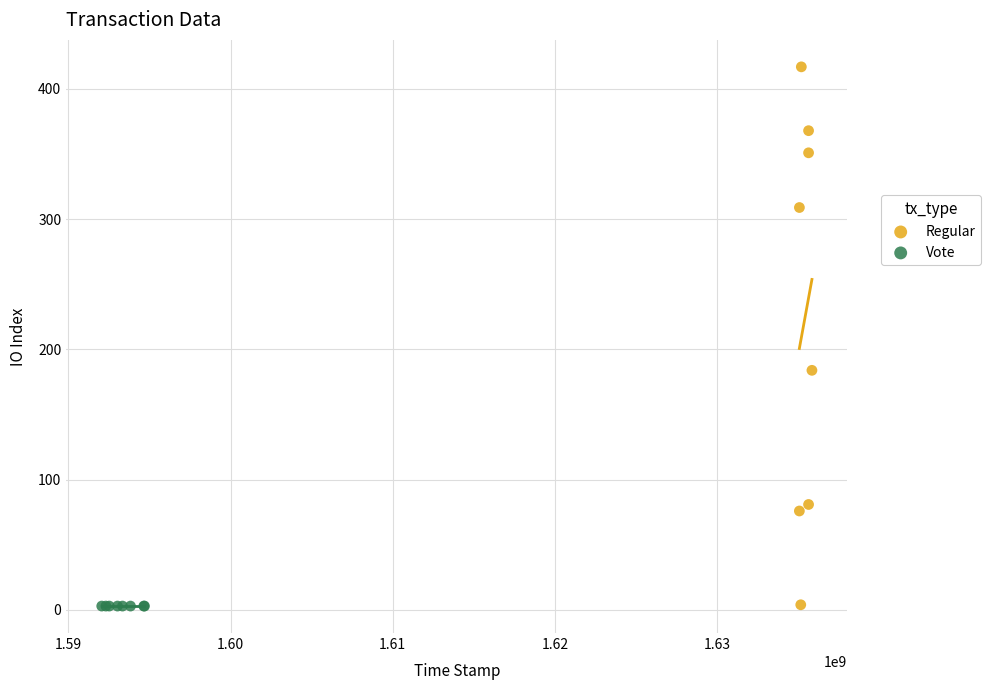

Which series contains the highest Y value?

Regular